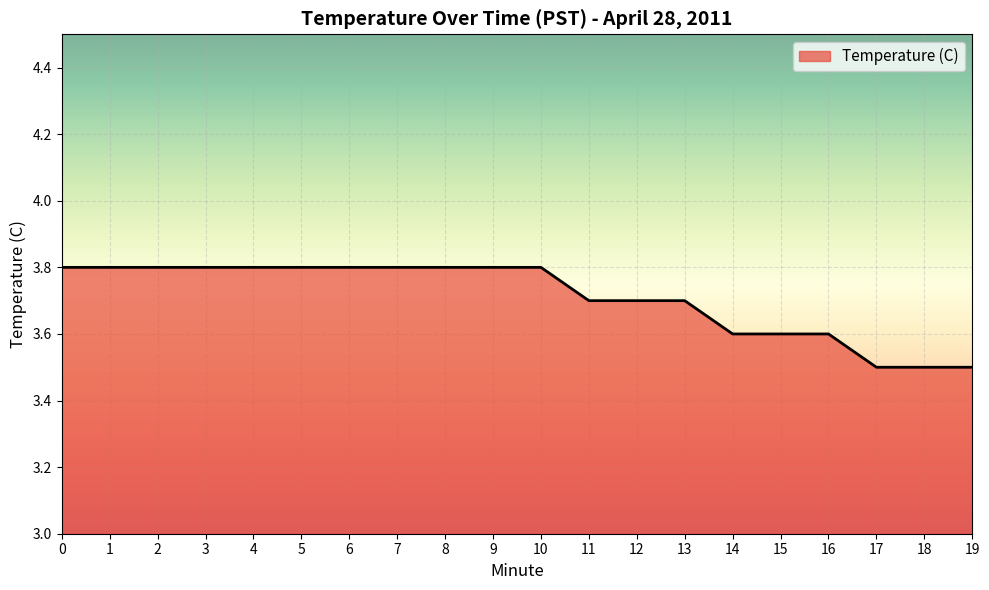

How many categories are shown in the chart?

20